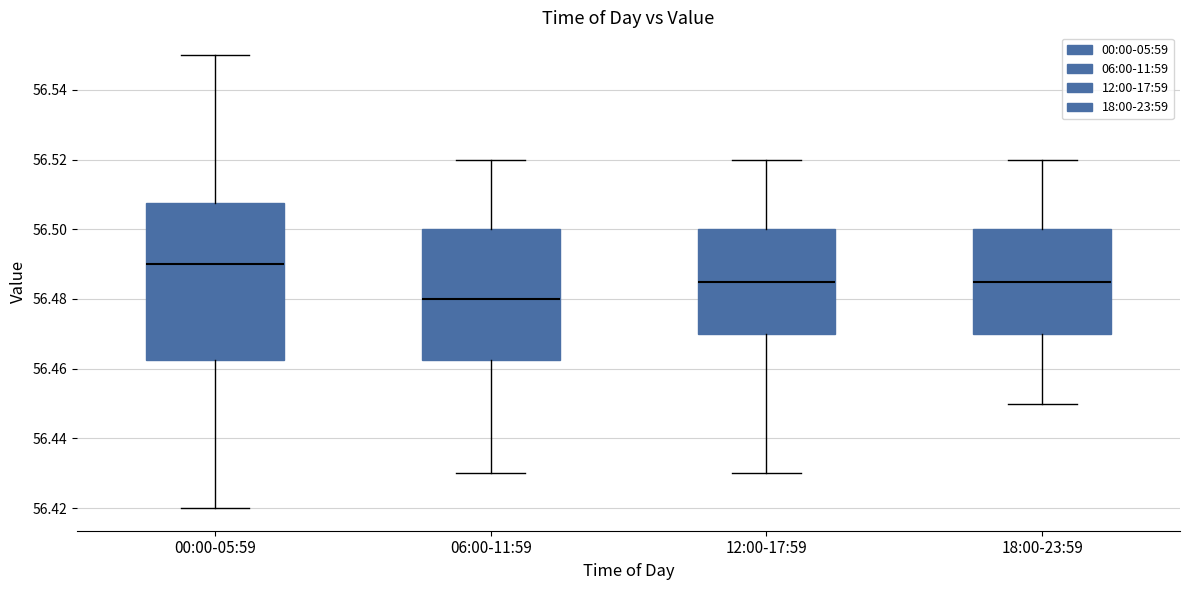

Comparing the boxes themselves (not the whiskers), which one is the tallest?

00:00-05:59